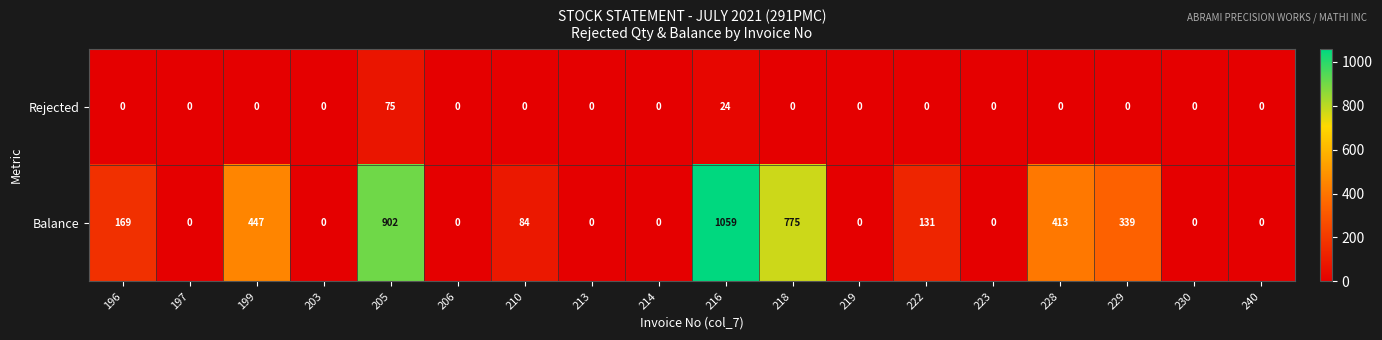

What is the difference between the maximum and minimum values in the Rejected series?

75